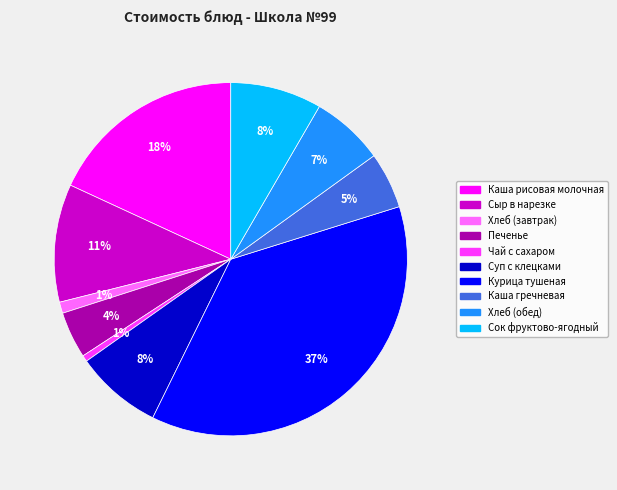

To the nearest percent, what portion does Курица тушеная represent?

37%